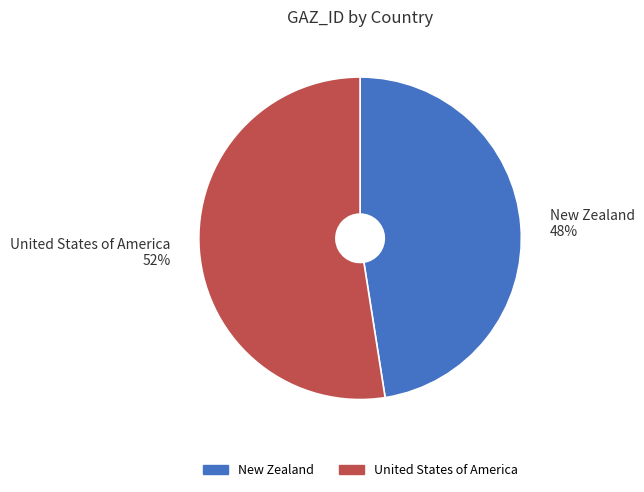

To the nearest percent, what portion does United States of America represent?

52%